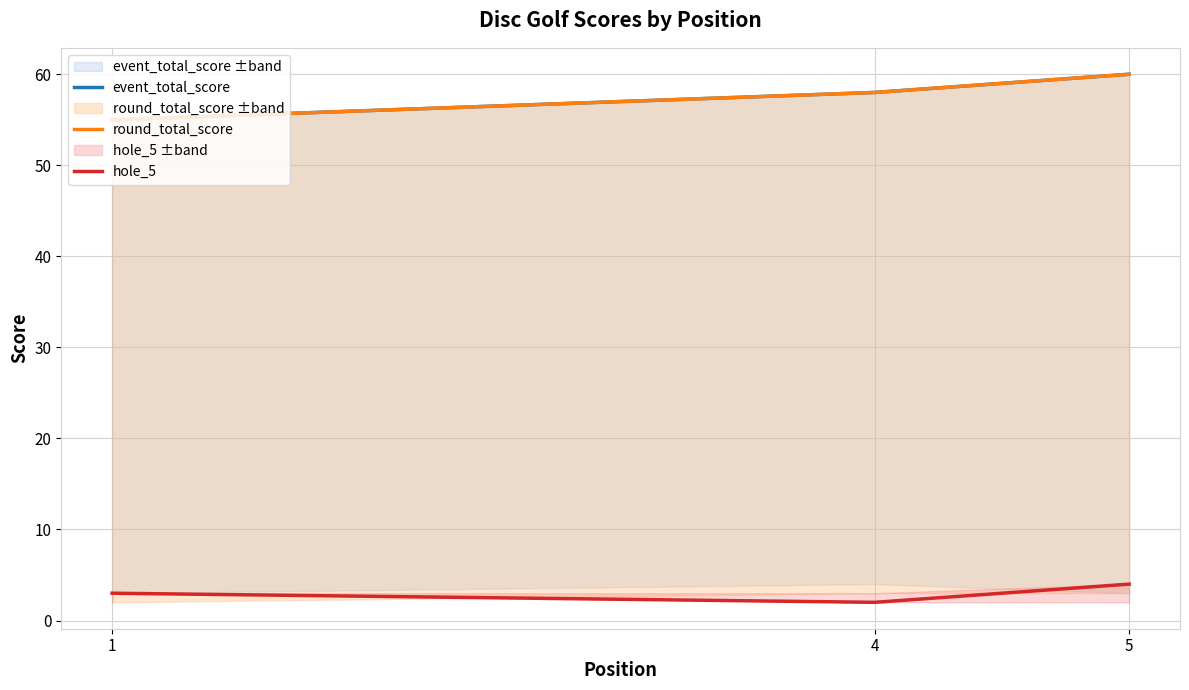

What is the label of the 1st point from the left?

1